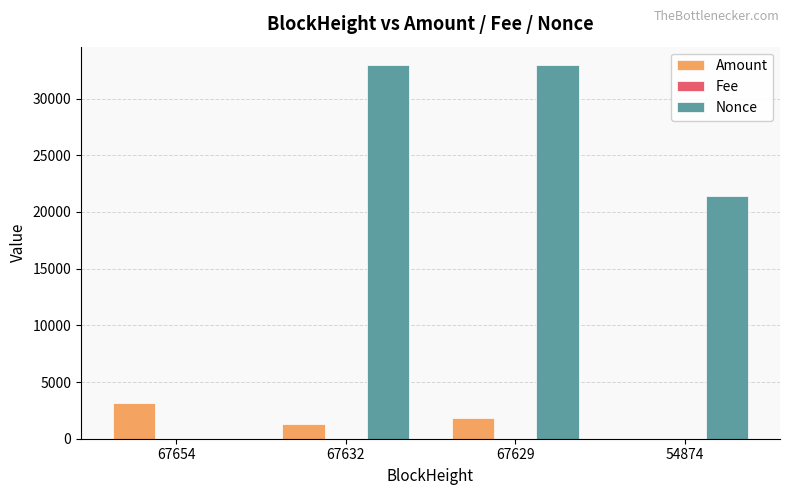

Where does the Nonce series first go above 32932?

67632